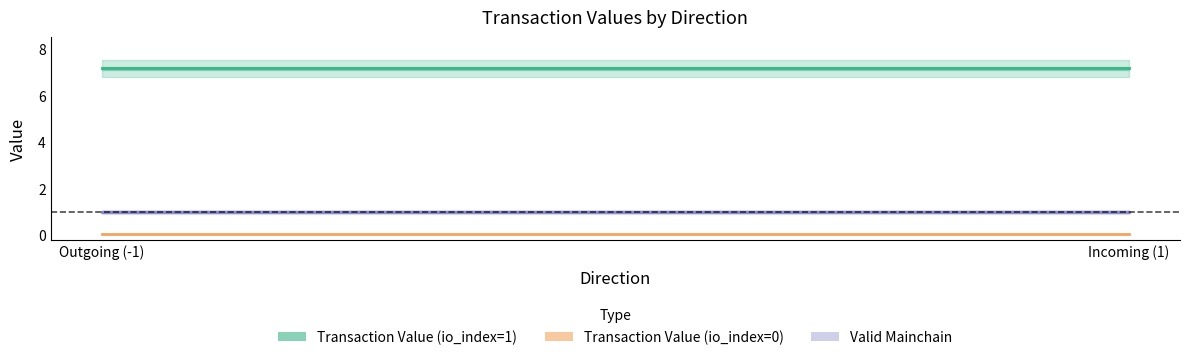

What is the average value of the Transaction Value (io_index=1) series?

7.2